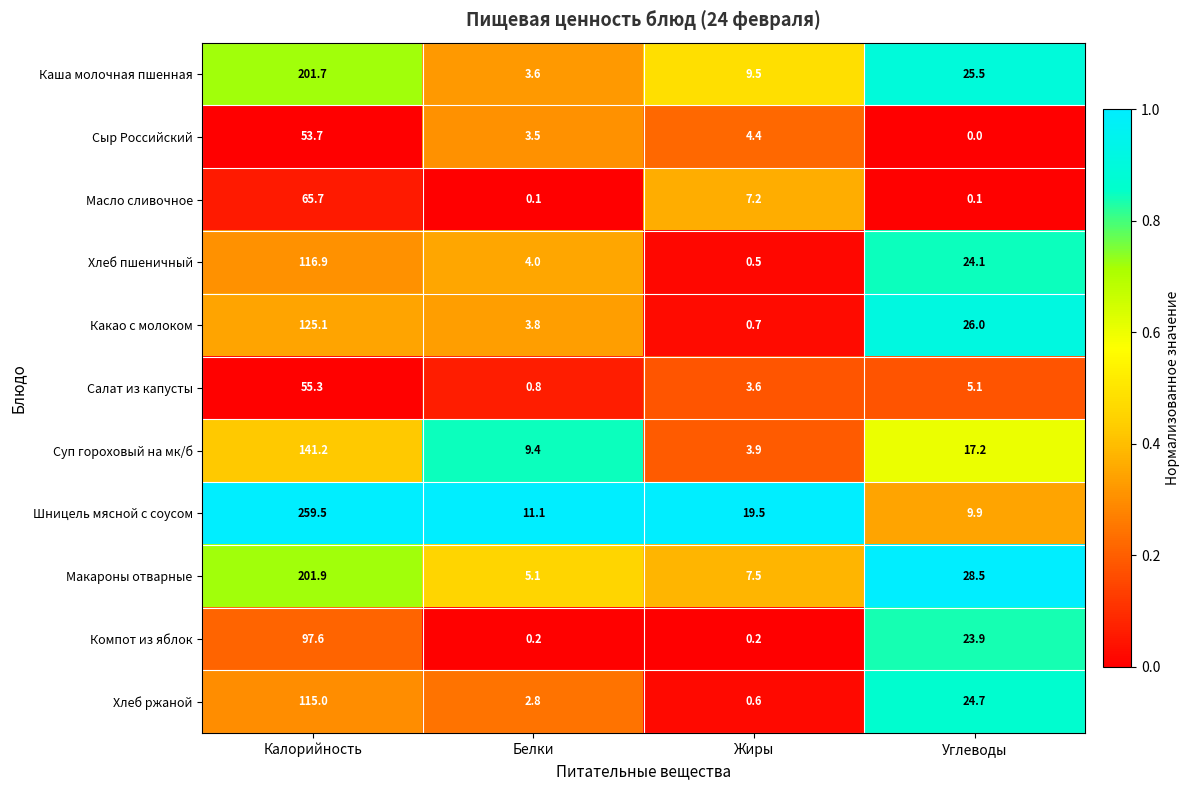

Which category has the lowest value across all series?

Углеводы